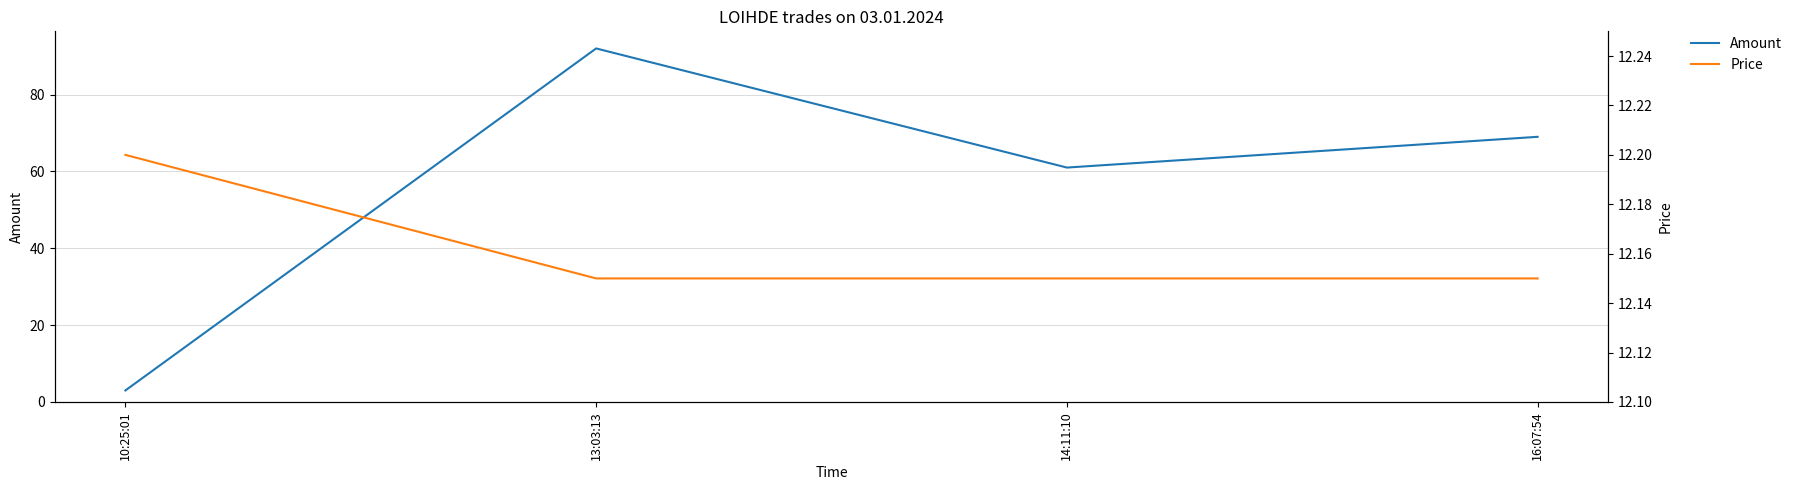

What is the spread (max minus min) of values at 13:03:13?

79.8